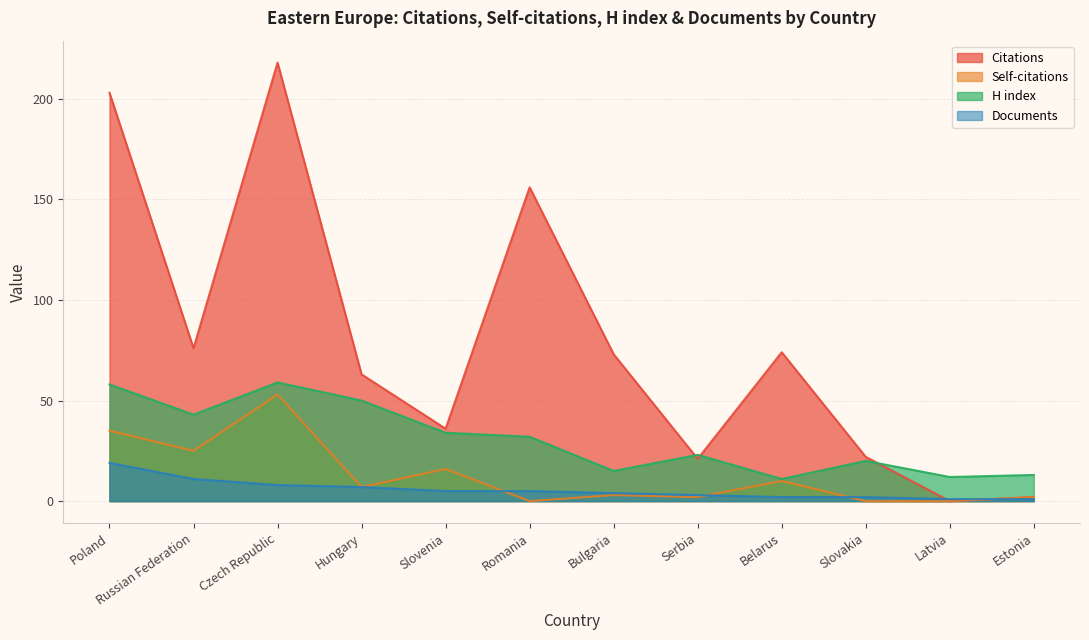

What is the average value of the Citations series?

79